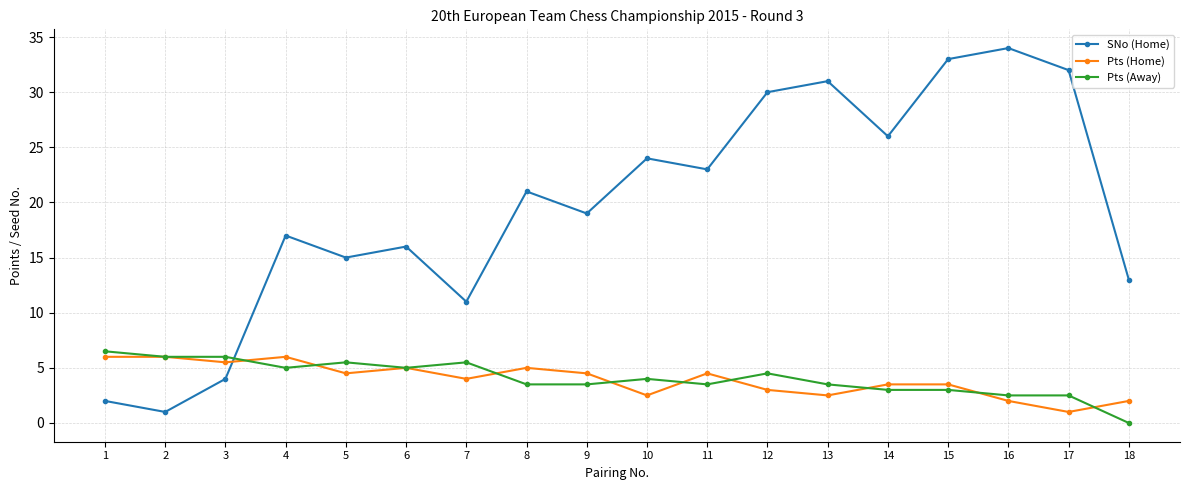

Where do SNo (Home) and Pts (Home) first cross each other?

3 and 4